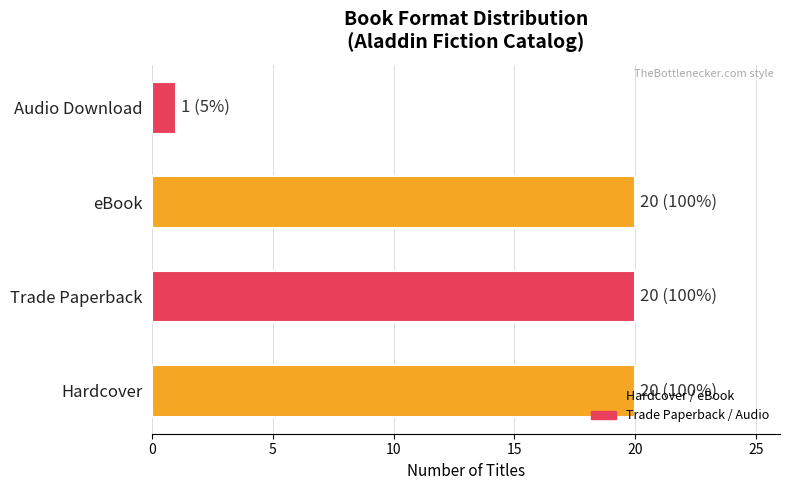

What is the ratio of the value at Trade Paperback to the value at Hardcover?

1.0